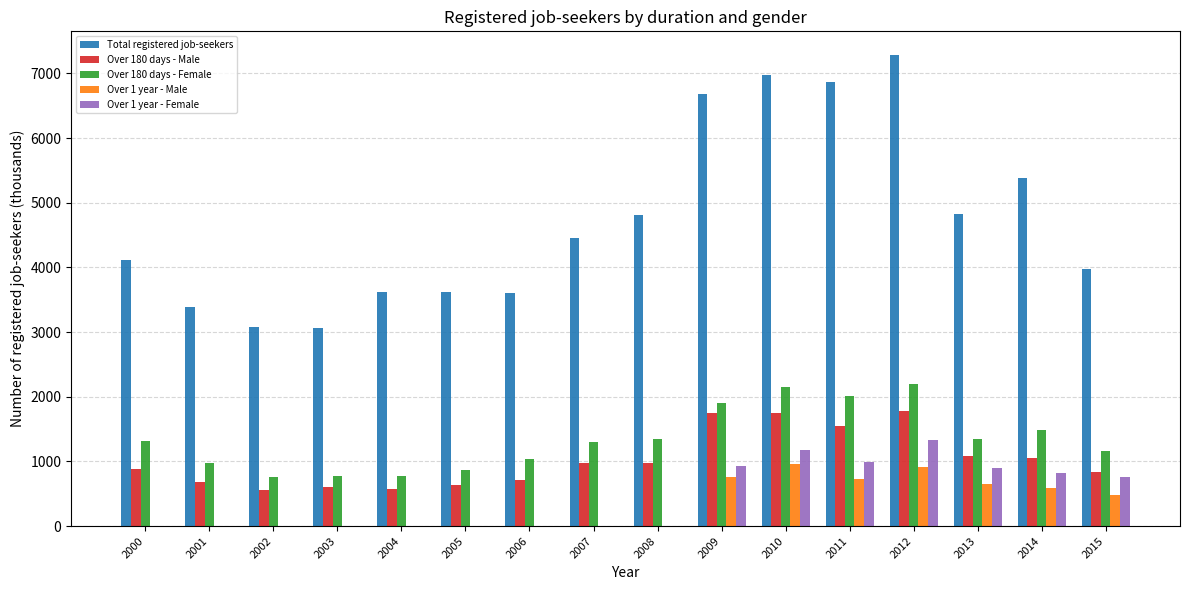

What is the greatest value displayed?

7287